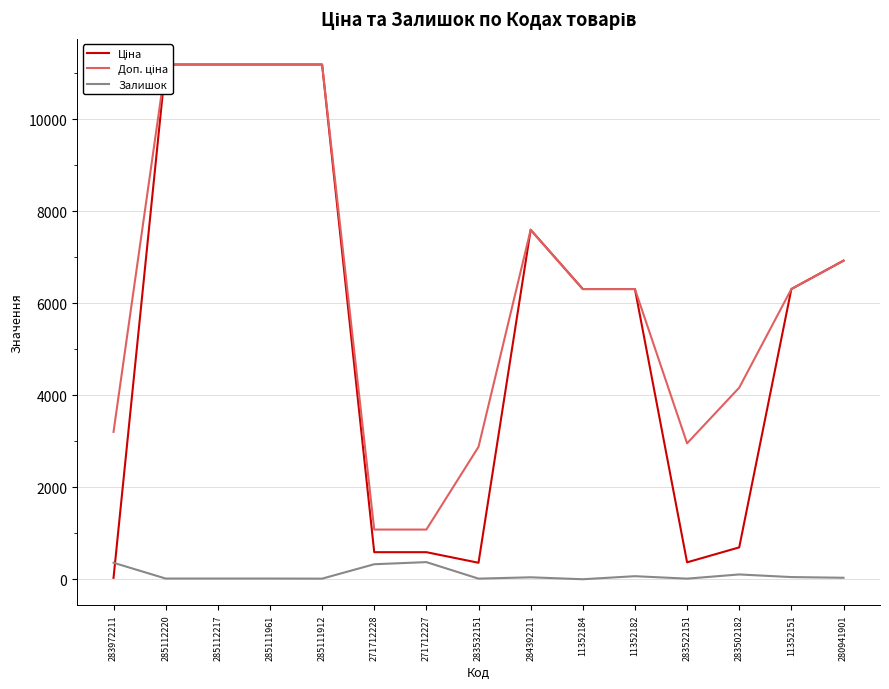

The Доп. ціна series shows 4165.6 at 283502182. True or false?

True